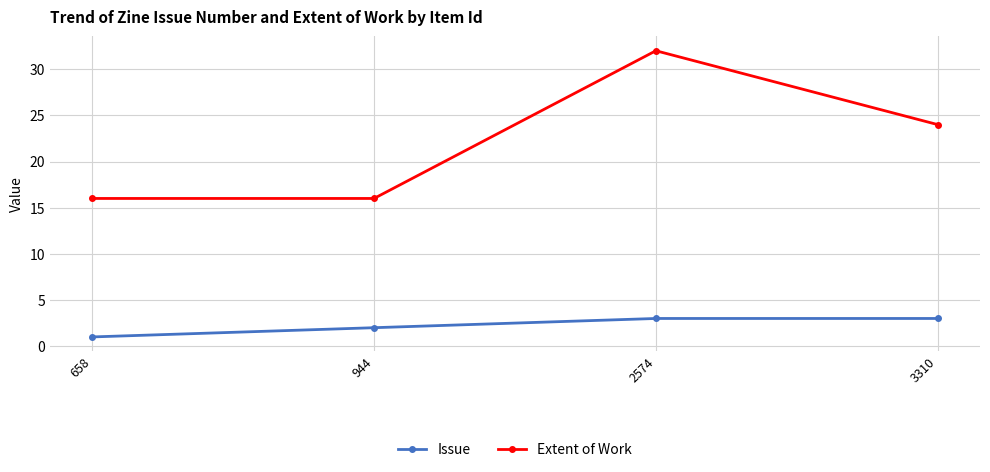

Is this an area chart (filled region under the line)?

No